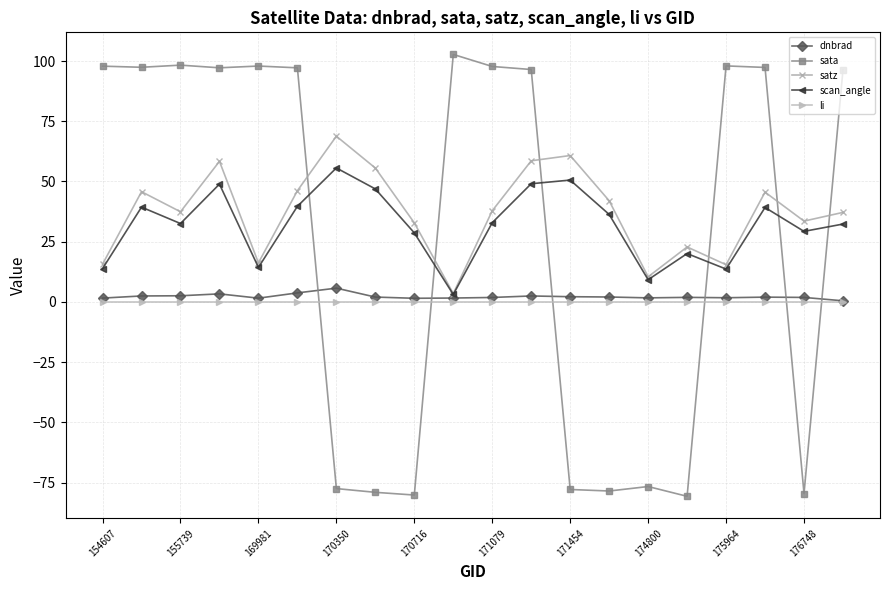

Which series has the largest range (max minus min)?

sata